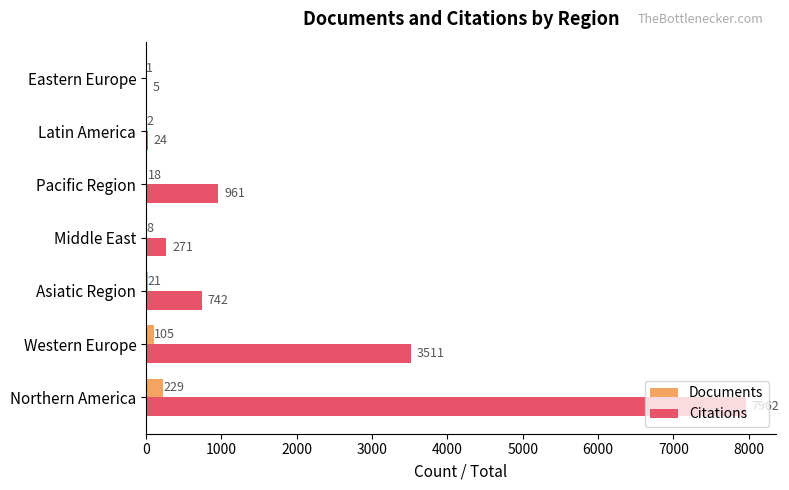

Which series has the largest total across all categories?

Citations